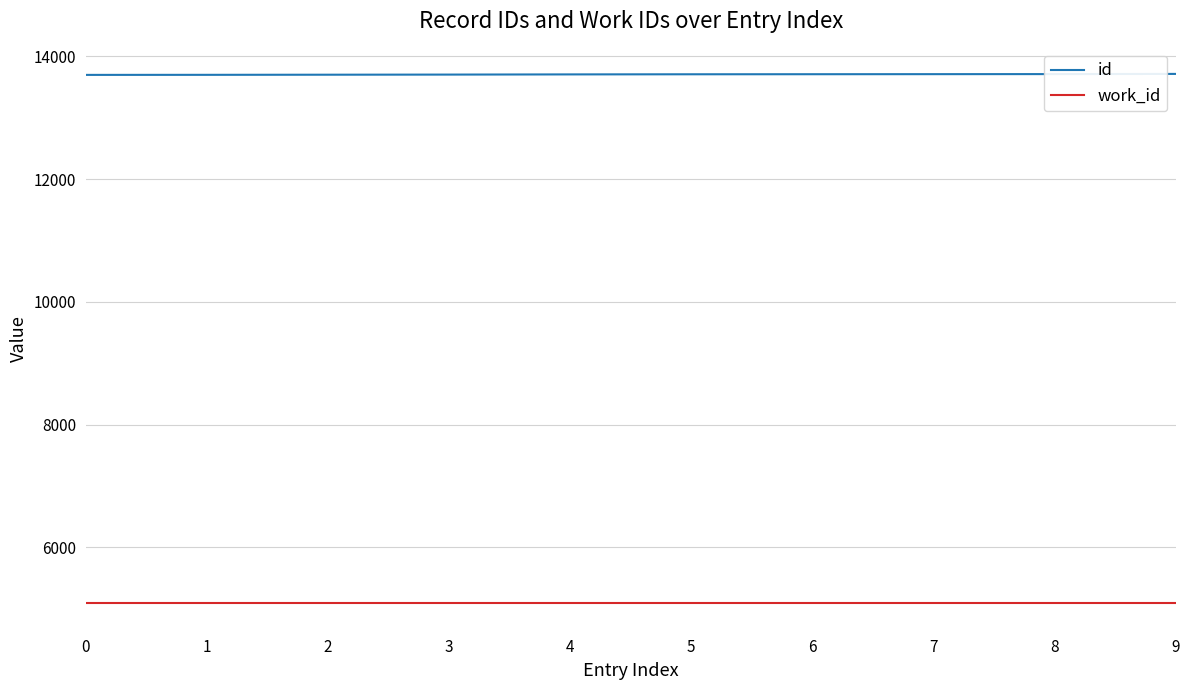

What is the total value across all series at 1?

18789